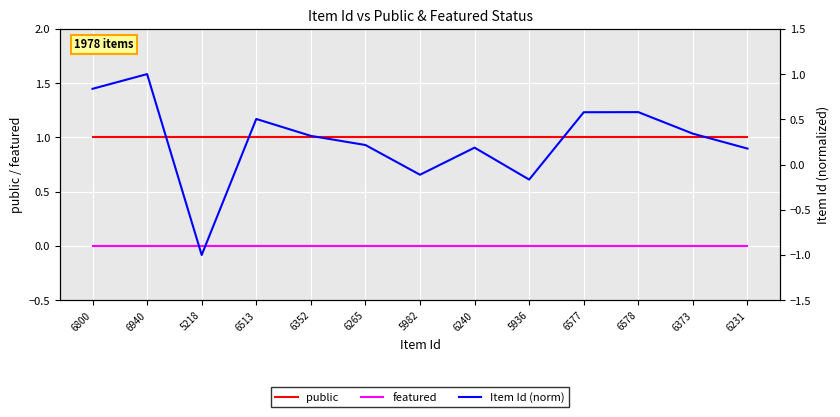

What position from the left is 6240?

8